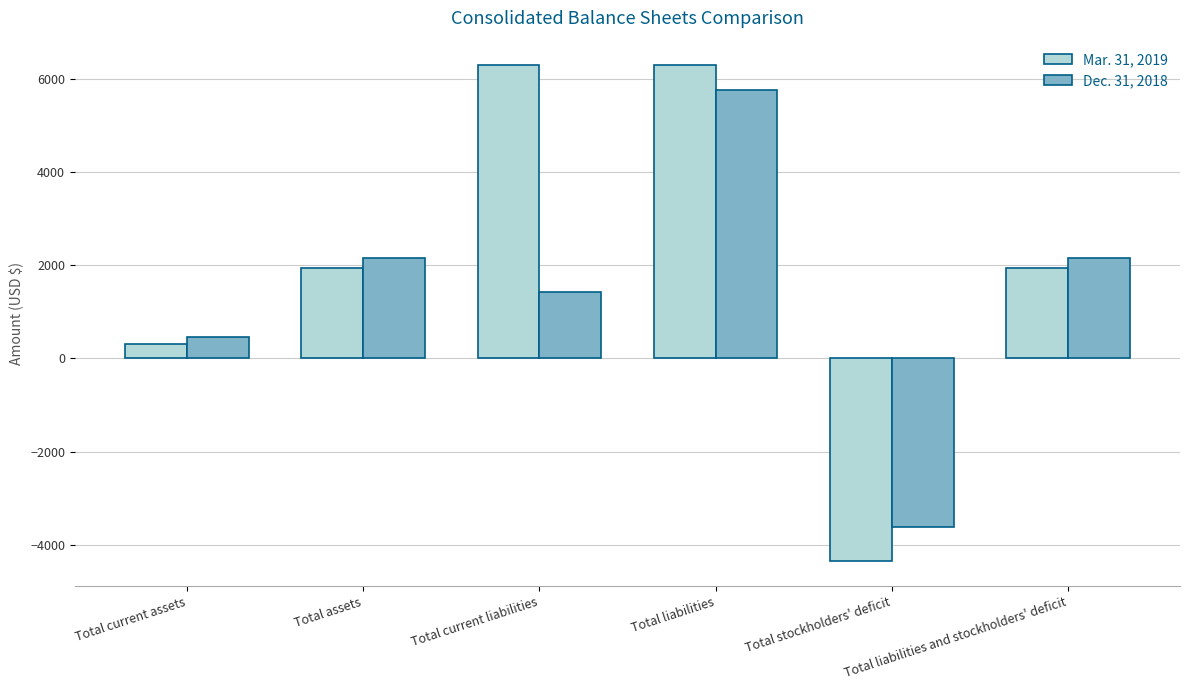

How many bars are there in each group?

2